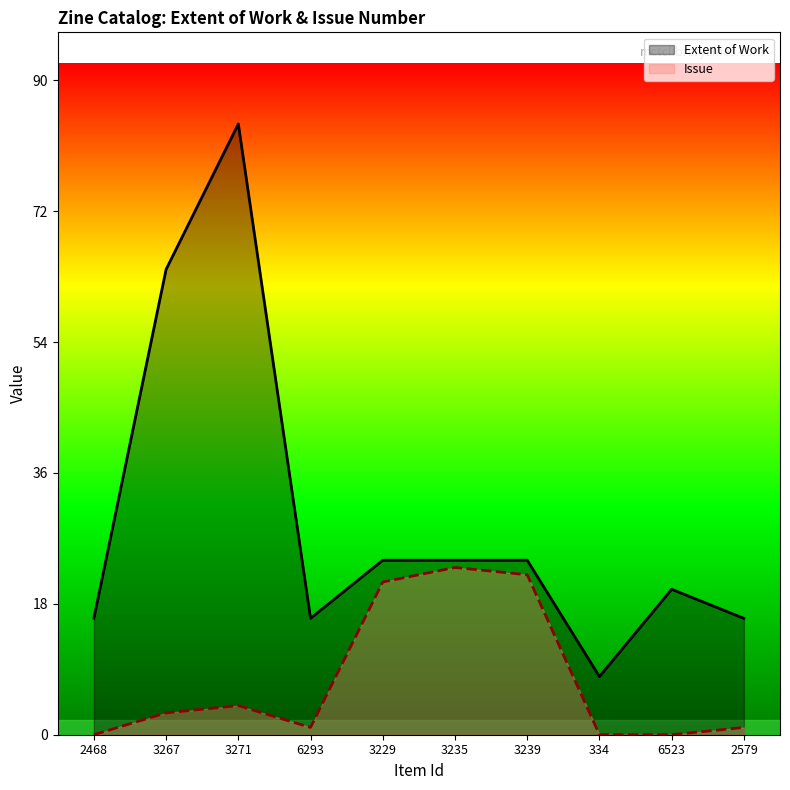

How many interior local valleys does the Extent of Work series have?

2